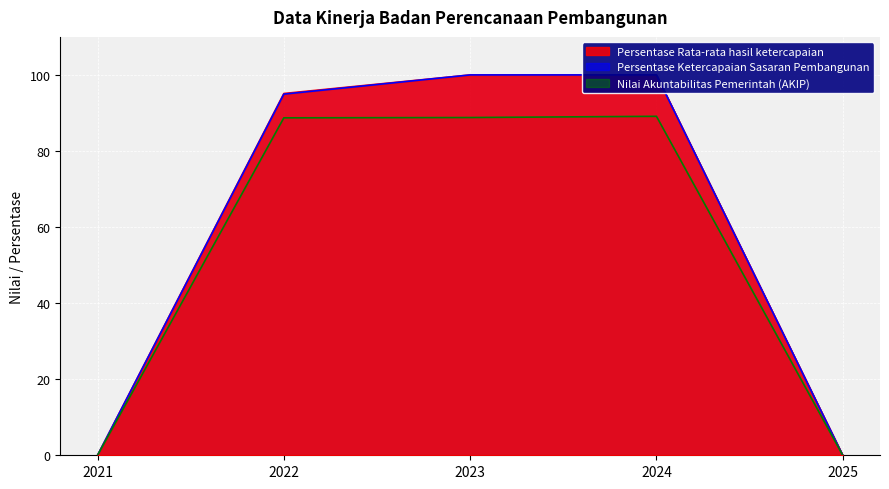

How many lines are shown in the chart?

3